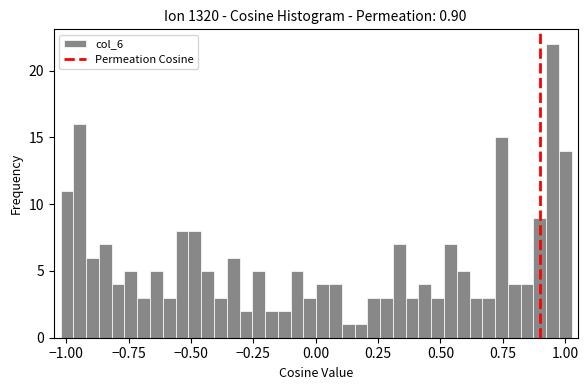

Around what value on the x-axis is the tallest bar? Give the approximate position of its centre, as read against the axis.

0.95